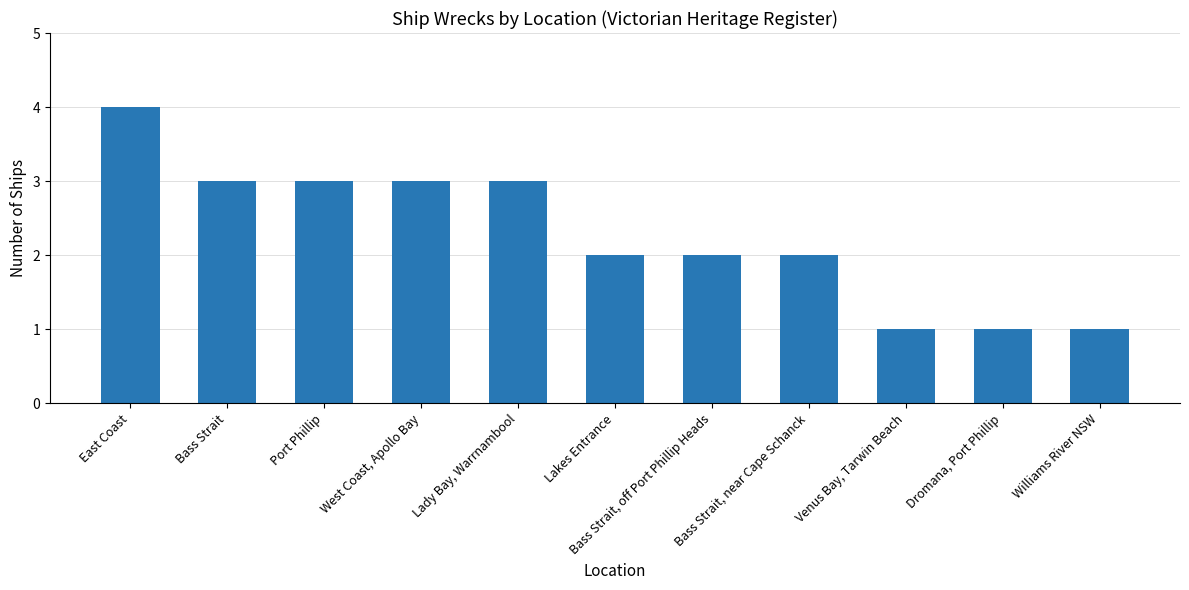

Are the bars grouped side by side (vs. stacked)?

No